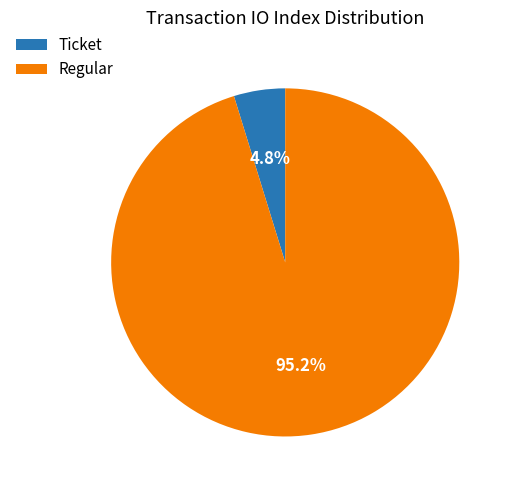

Does Regular represent more than half of the total?

Yes